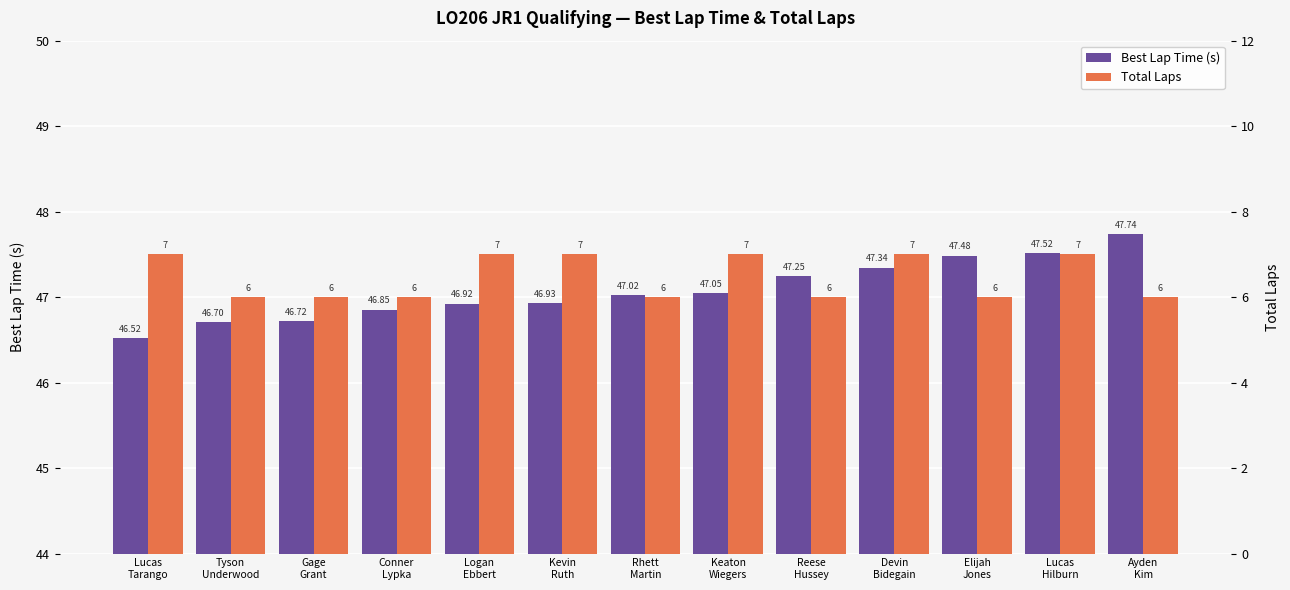

At which label does Total Laps reach its peak?

Lucas
Tarango